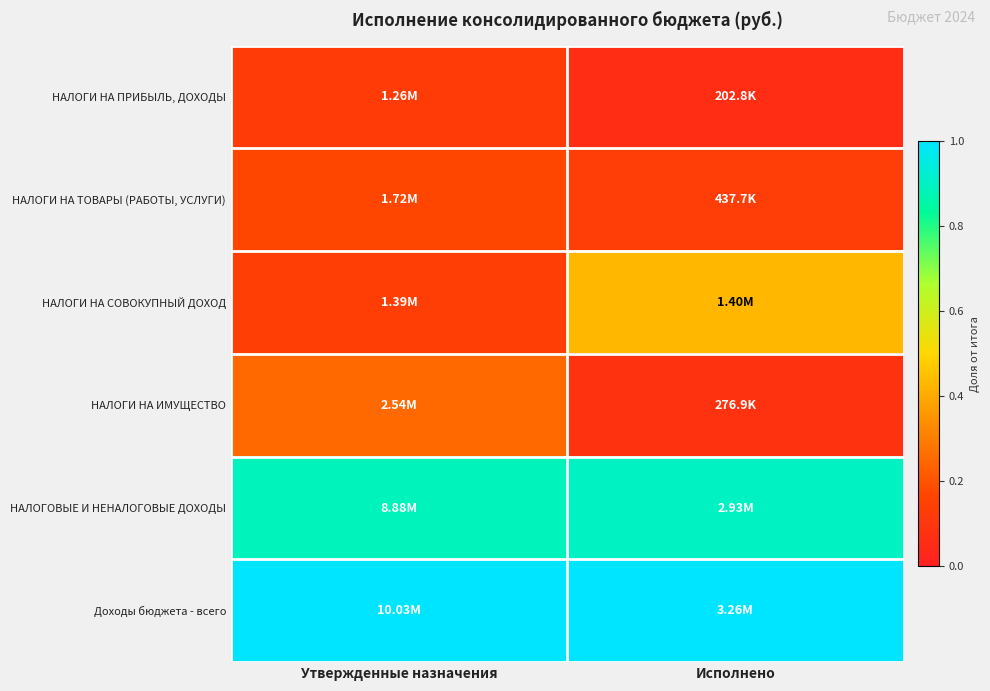

Reading right to left, transcribe all the data shown in this chart.

НАЛОГИ НА ПРИБЫЛЬ, ДОХОДЫ: Исполнено=0.1	Утвержденные назначения=0.1
НАЛОГИ НА ТОВАРЫ (РАБОТЫ, УСЛУГИ): Исполнено=0.1	Утвержденные назначения=0.2
НАЛОГИ НА СОВОКУПНЫЙ ДОХОД: Исполнено=0.4	Утвержденные назначения=0.1
НАЛОГИ НА ИМУЩЕСТВО: Исполнено=0.1	Утвержденные назначения=0.3
НАЛОГОВЫЕ И НЕНАЛОГОВЫЕ ДОХОДЫ: Исполнено=0.9	Утвержденные назначения=0.9
Доходы бюджета - всего: Исполнено=1.0	Утвержденные назначения=1.0